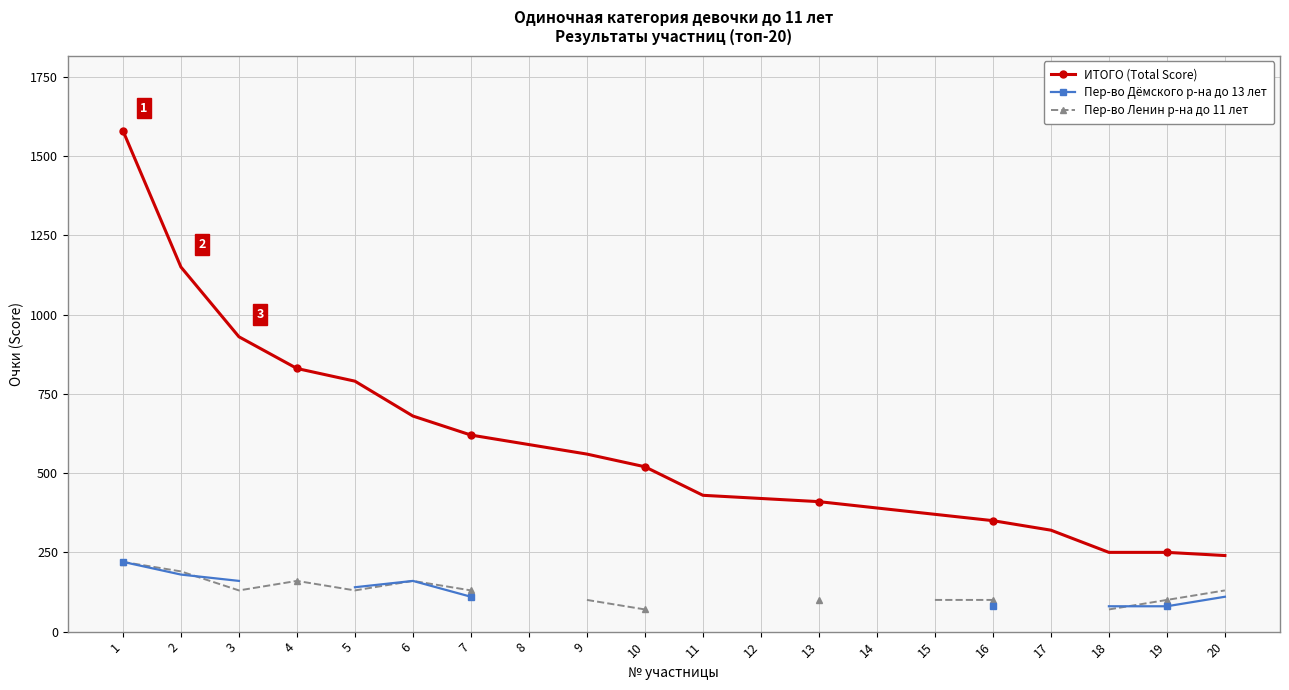

Where is the first local minimum for Пер-во Ленин р-на до 11 лет?

3